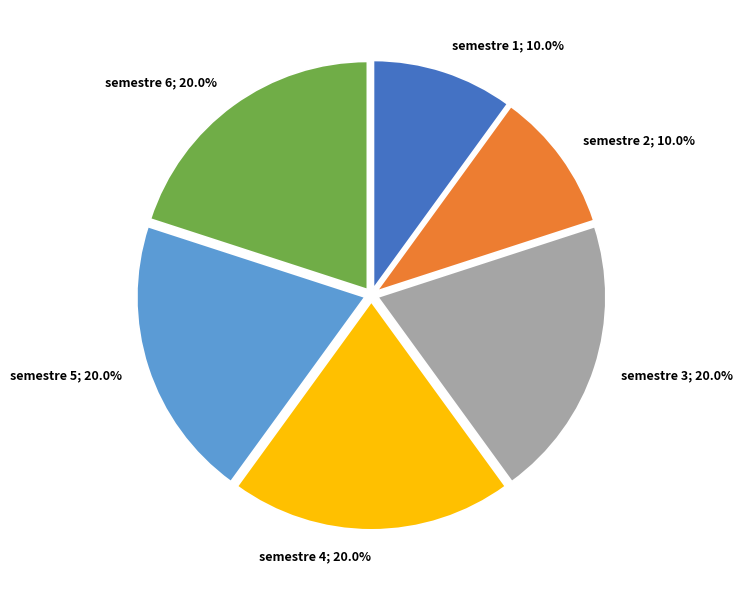

How many slices are in this pie chart?

6